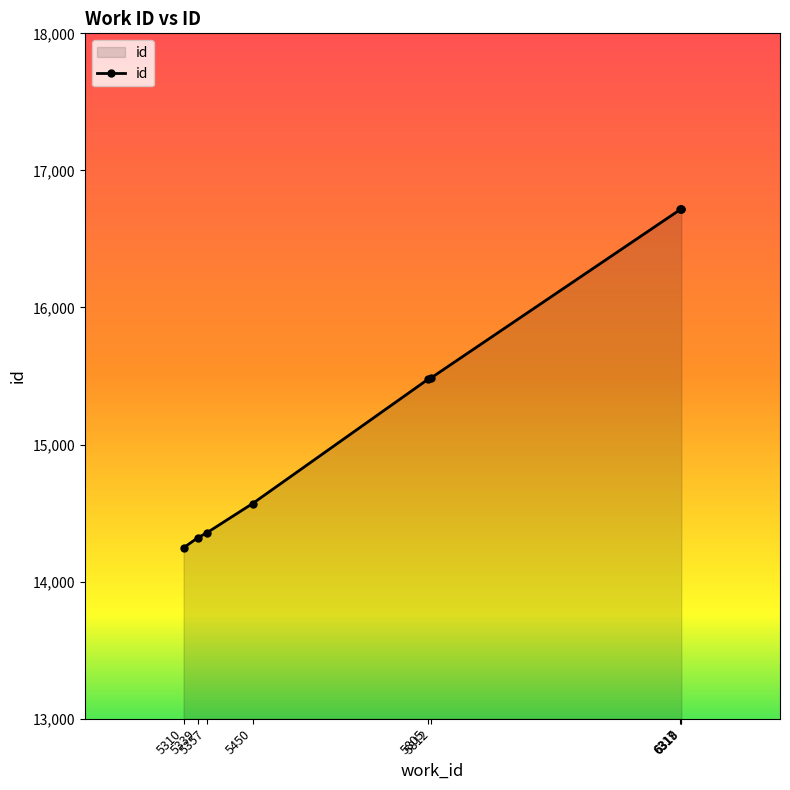

Does the chart have visible grid lines?

No